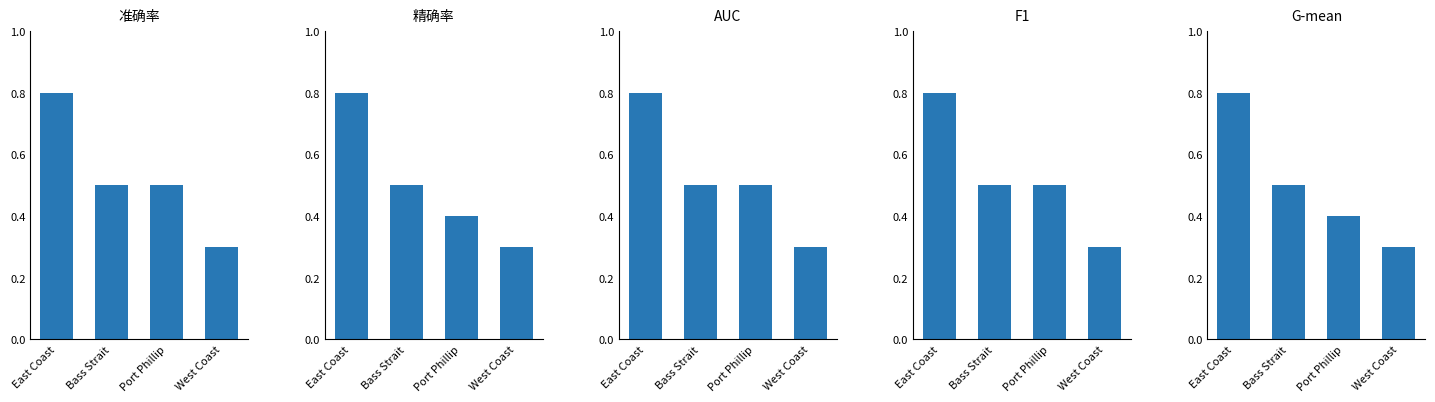

What is the maximum value for 精确率?

0.8